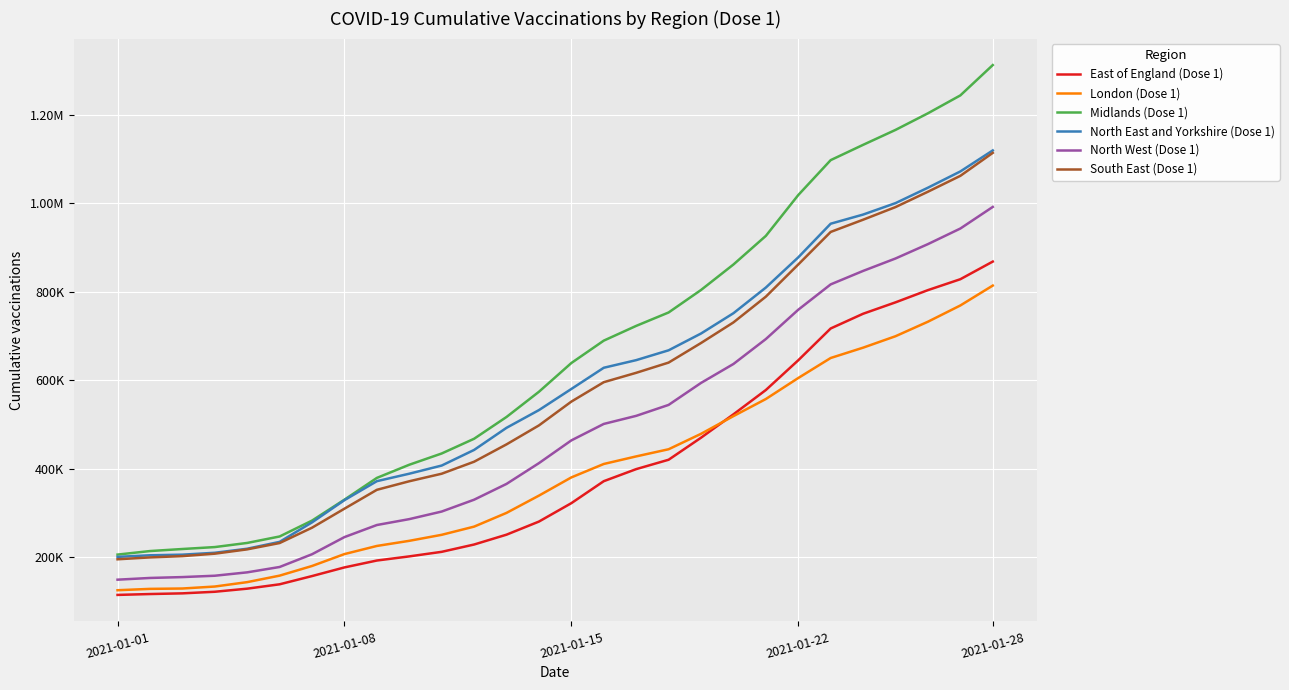

What is the lowest value of the London (Dose 1) series?

126085